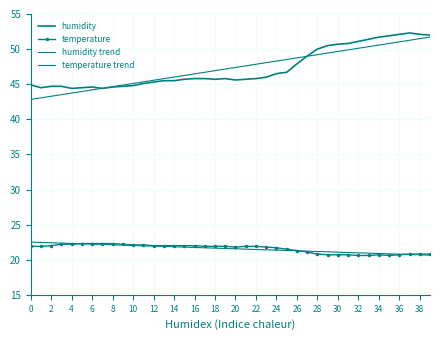

Reading left to right, extract all data points from this chart.

humidity: 44.9	44.5	44.7	44.7	44.4	44.5	44.6	44.4	44.6	44.7	44.8	45.1	45.3	45.5	45.5	45.7	45.8	45.8	45.7	45.8	45.6	45.7	45.8	46.0	46.5	46.7	47.9	49.0	50.0	50.5	50.7	50.8	51.1	51.4	51.7	51.9	52.1	52.3	52.1	52.0
temperature: 21.9	21.9	22.0	22.2	22.2	22.3	22.3	22.3	22.3	22.2	22.1	22.1	22.0	22.0	22.0	22.0	22.0	21.9	21.9	21.9	21.8	21.9	21.9	21.8	21.7	21.5	21.3	21.1	20.8	20.7	20.7	20.7	20.6	20.6	20.7	20.6	20.7	20.8	20.8	20.8
humidity trend: 42.8	43.1	43.3	43.5	43.7	44.0	44.2	44.4	44.6	44.9	45.1	45.3	45.6	45.8	46.0	46.2	46.5	46.7	46.9	47.2	47.4	47.6	47.8	48.1	48.3	48.5	48.8	49.0	49.2	49.4	49.7	49.9	50.1	50.3	50.6	50.8	51.0	51.3	51.5	51.7
temperature trend: 22.5	22.5	22.4	22.4	22.3	22.3	22.2	22.2	22.1	22.1	22.0	22.0	21.9	21.9	21.8	21.8	21.7	21.7	21.6	21.6	21.6	21.5	21.5	21.4	21.4	21.3	21.3	21.2	21.2	21.1	21.1	21.0	21.0	20.9	20.9	20.8	20.8	20.7	20.7	20.6